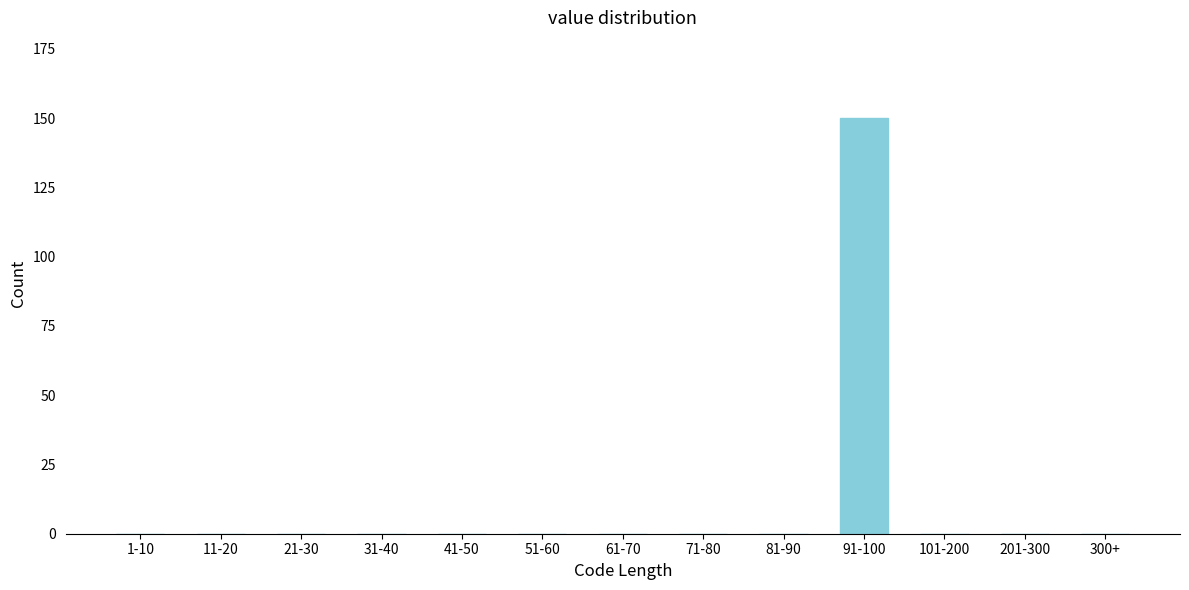

Reading left to right, list all the values displayed in this chart.

1-10=0	11-20=0	21-30=0	31-40=0	41-50=0	51-60=0	61-70=0	71-80=0	81-90=0	91-100=150	101-200=0	201-300=0	300+=0